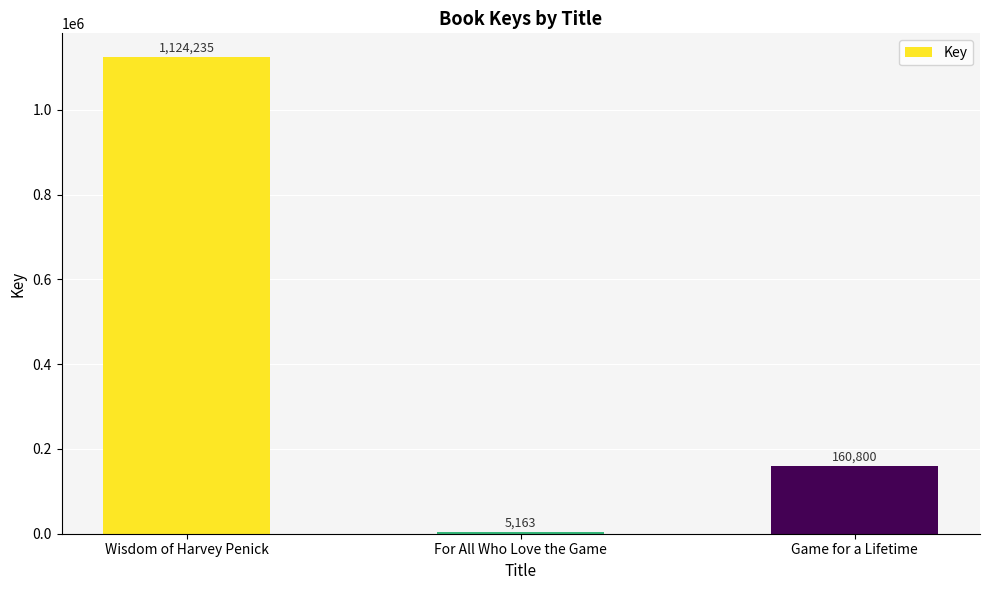

Where is the data nearest to the value 564699?

Game for a Lifetime